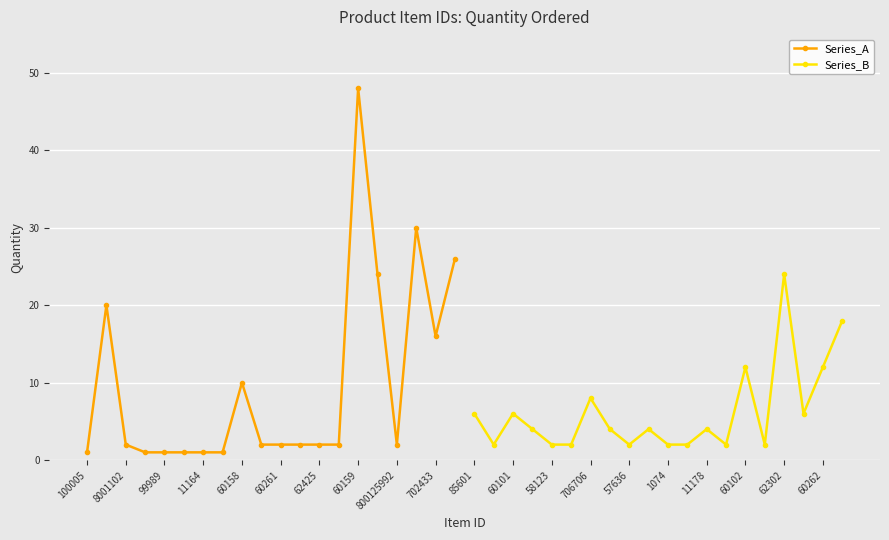

Which category has the highest value in the Series_A series?

60159